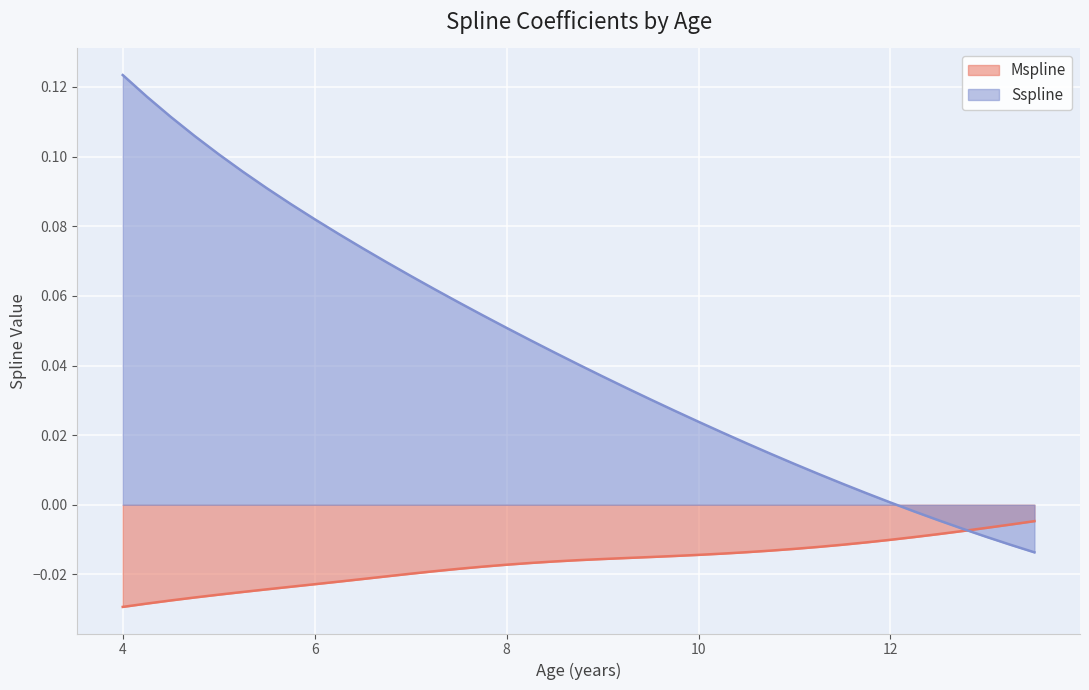

Does the chart display data point markers on the line(s)?

No